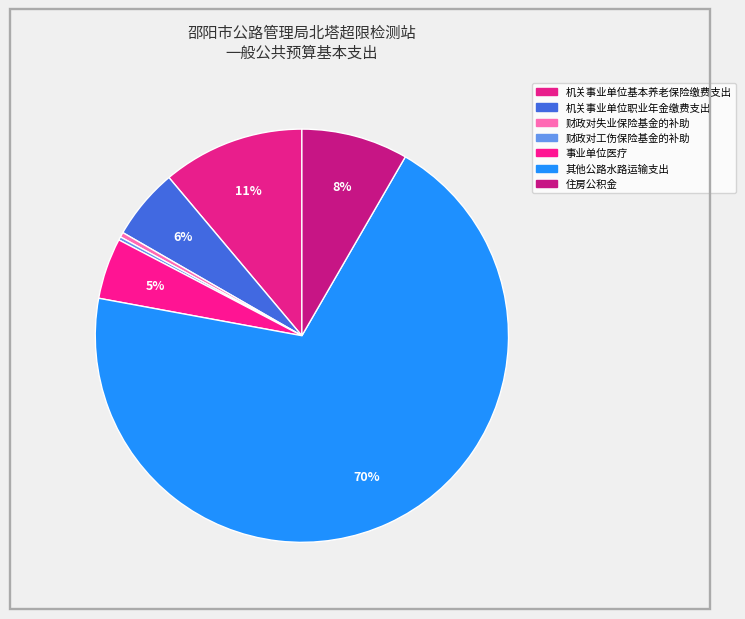

Is it true that 机关事业单位基本养老保险缴费支出 is 11% of the pie?

True